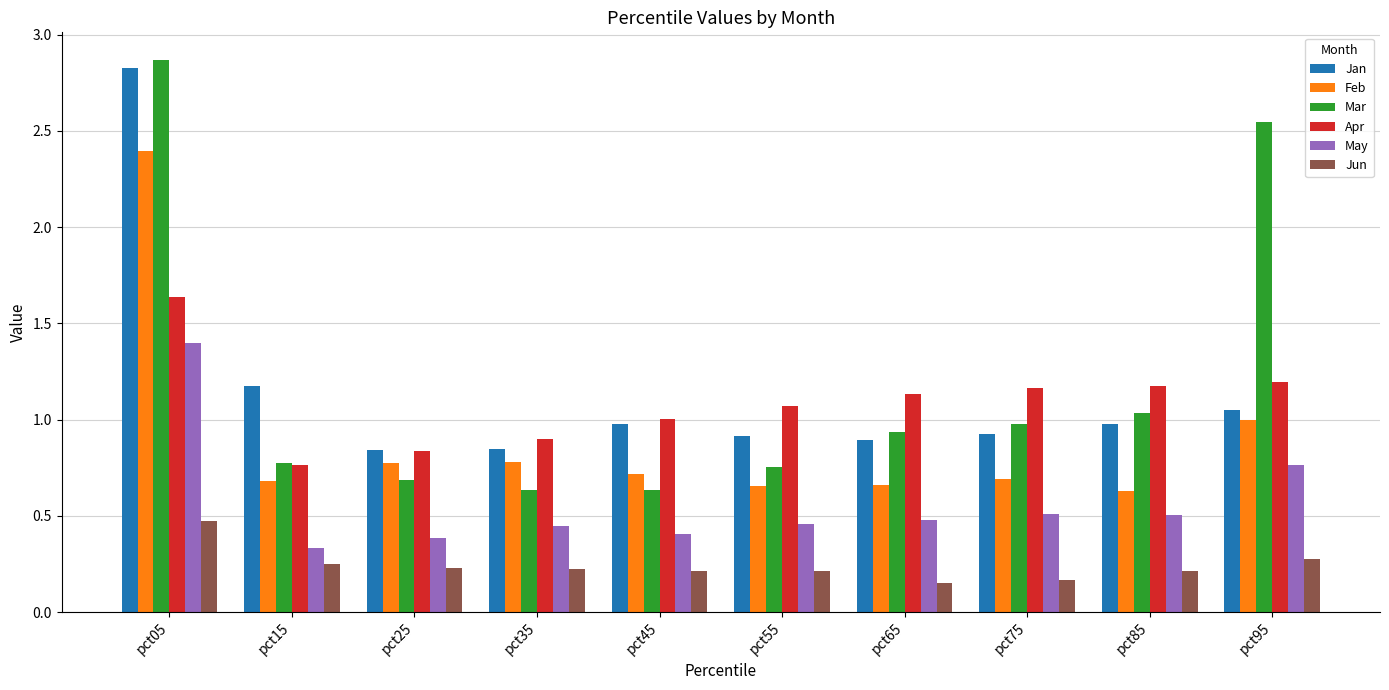

At which label does Jun reach its peak?

pct05